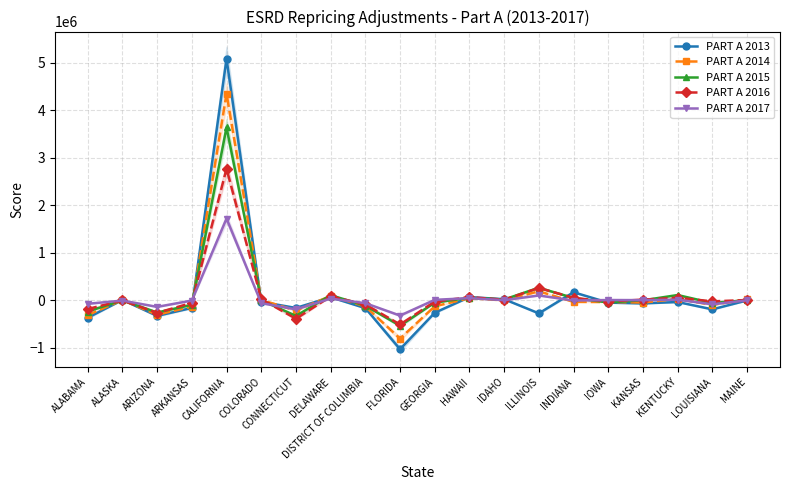

How many categories are shown in the chart?

20